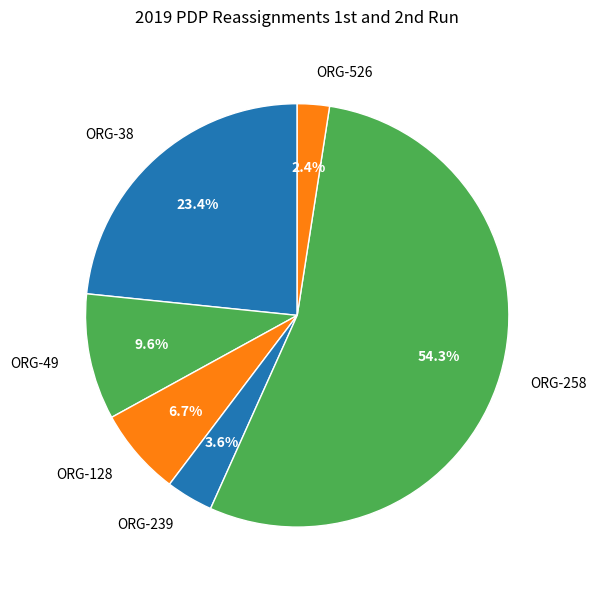

To the nearest percent, what is the difference between the ORG-526 and ORG-258 slice percentages?

52%